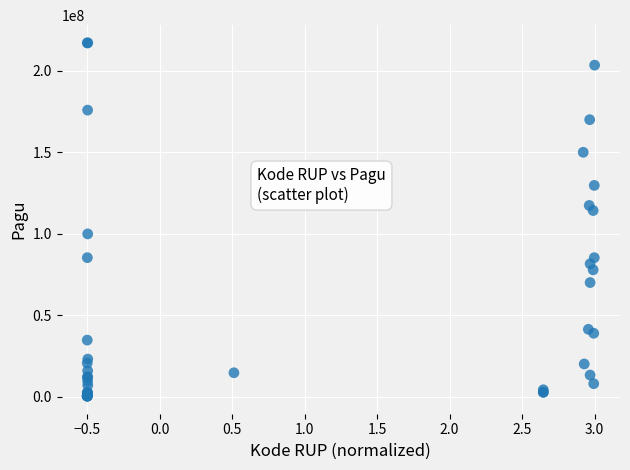

What Y value in the scatter plot is closest to 108830000?

114296000